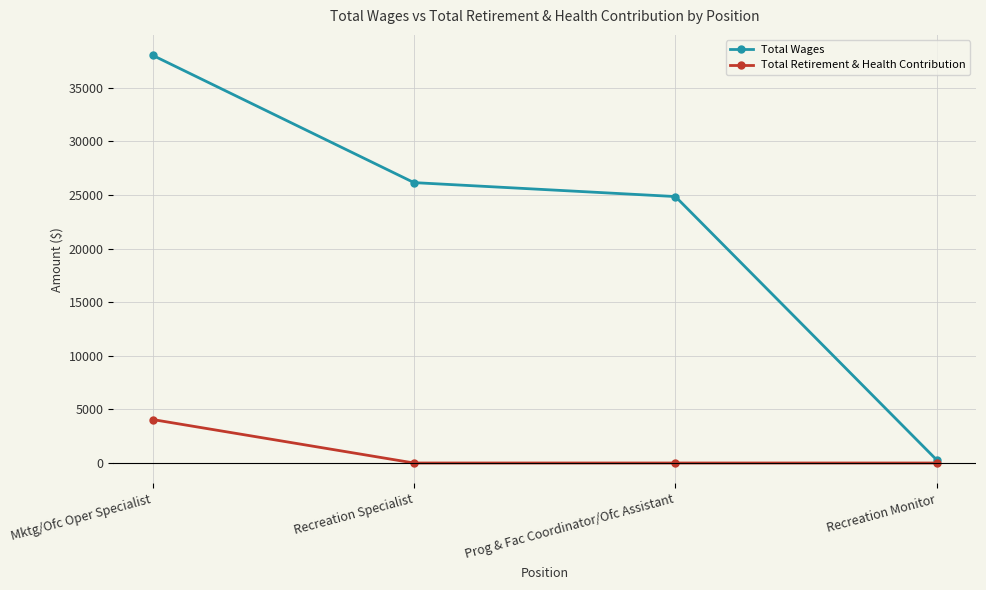

What is the difference between the maximum and minimum values in the Total Wages series?

37765